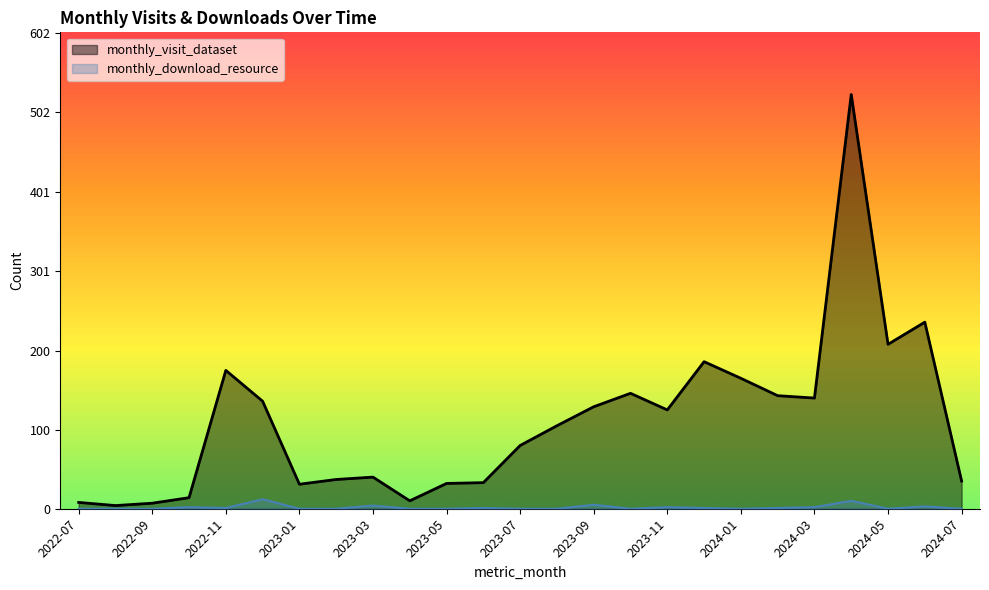

Between 2024-06 and 2023-09, which is larger?

2024-06